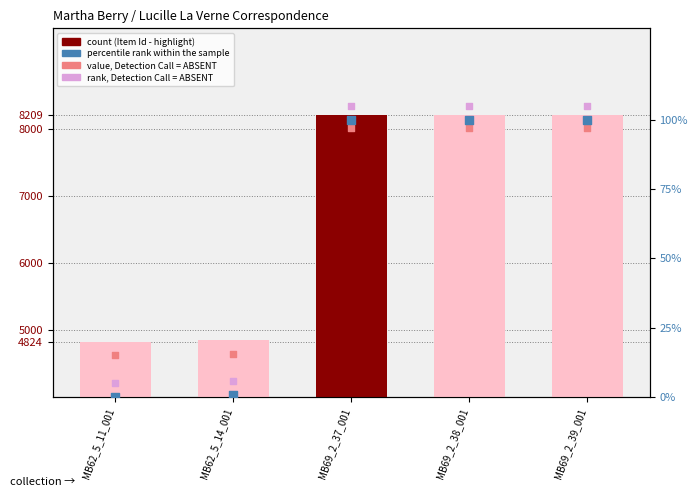

At which category is the sum across all series the highest?

MB69_2_39_001